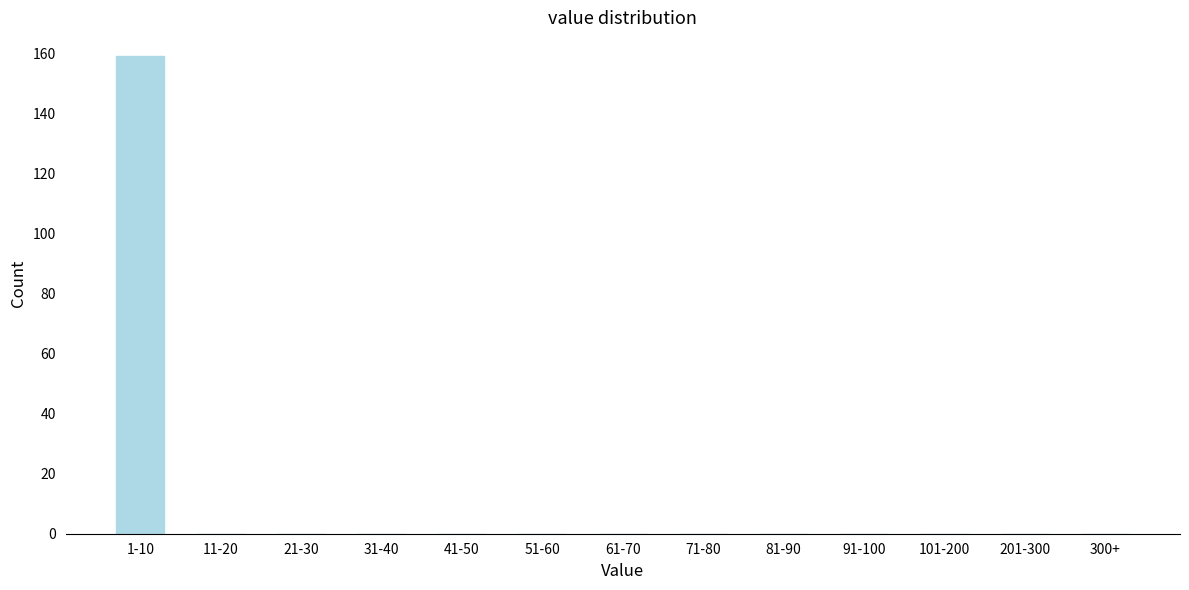

Reading right to left, extract all data points from this chart.

300+=0	201-300=0	101-200=0	91-100=0	81-90=0	71-80=0	61-70=0	51-60=0	41-50=0	31-40=0	21-30=0	11-20=0	1-10=159